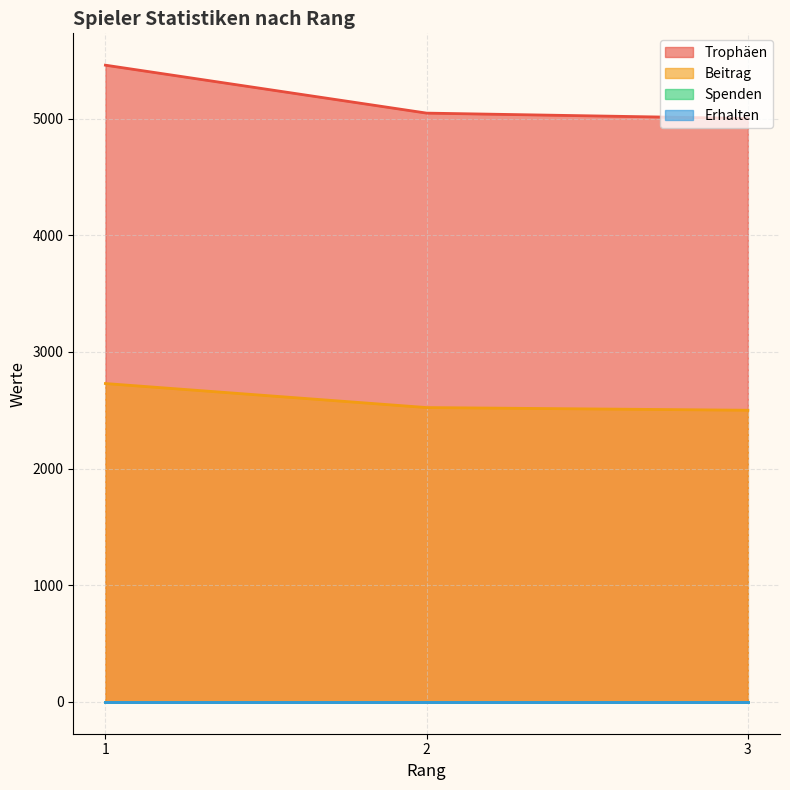

Which has a higher value, 1 or 3?

1